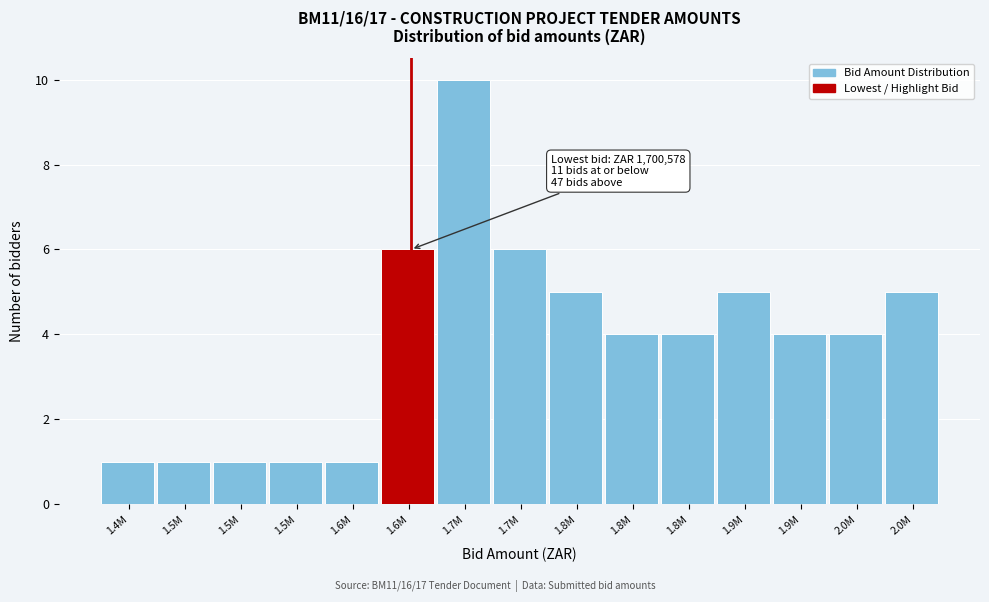

Count the number of data series in this chart.

1